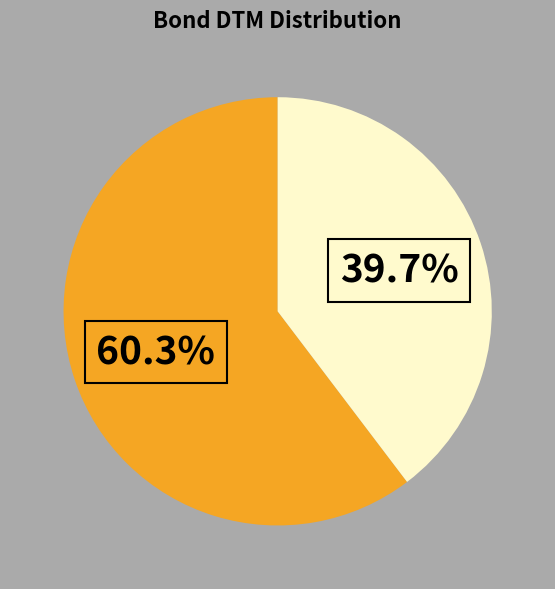

Does any single category account for the majority?

Yes